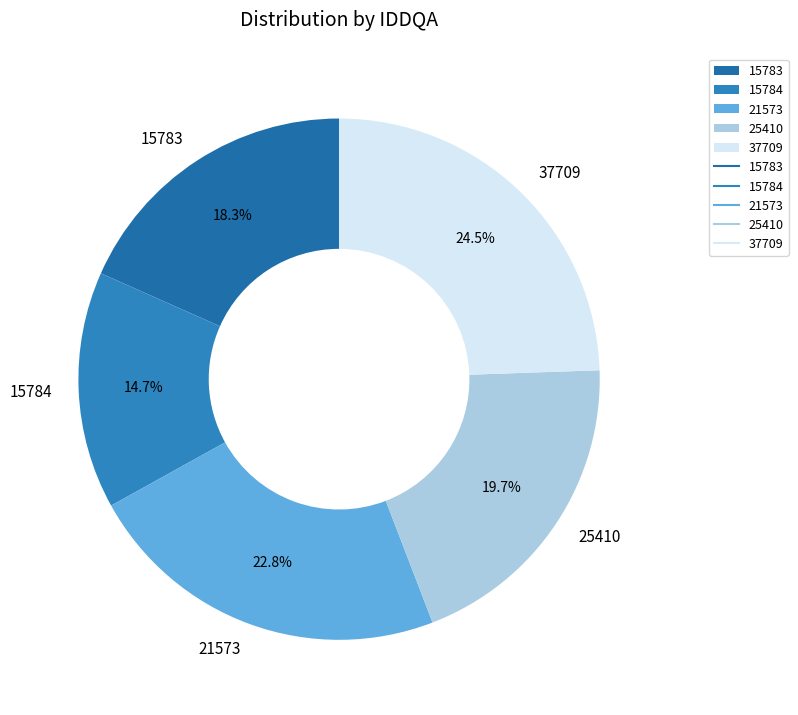

Is 21573 the majority of the pie?

No